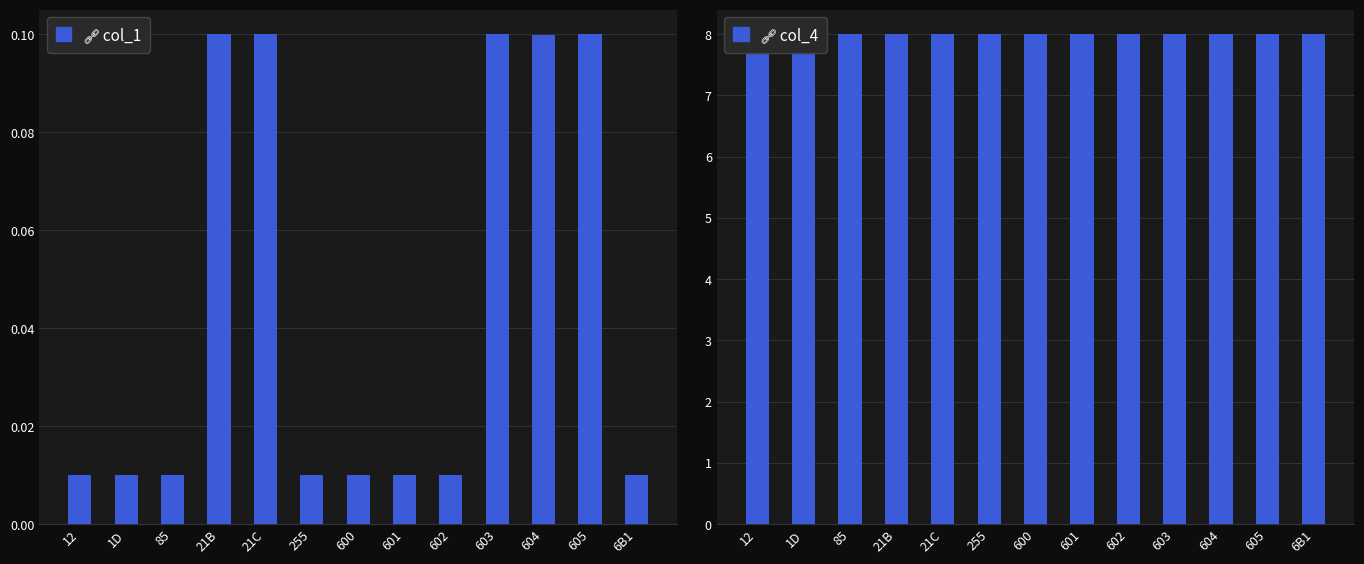

How many distinct data groups are displayed?

2